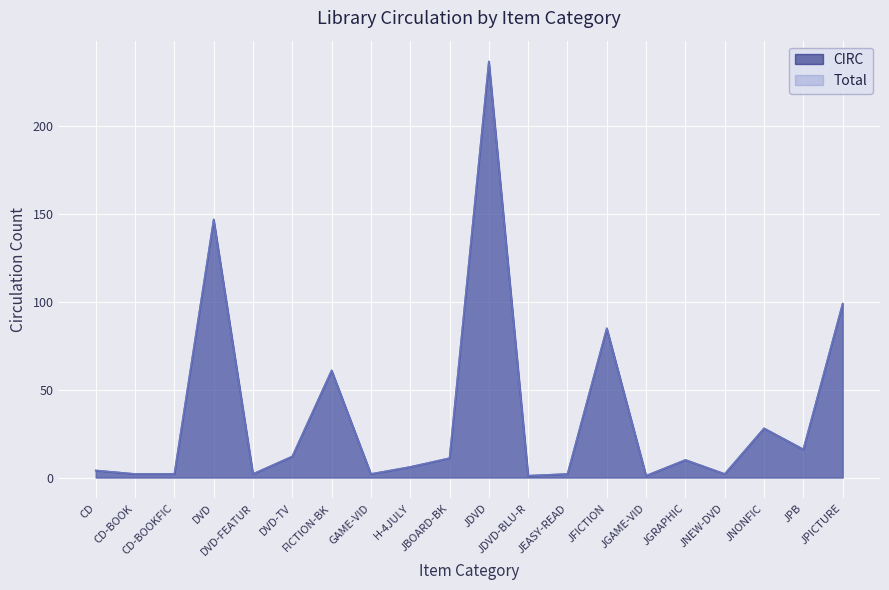

What value does the CIRC series have at CD?

4